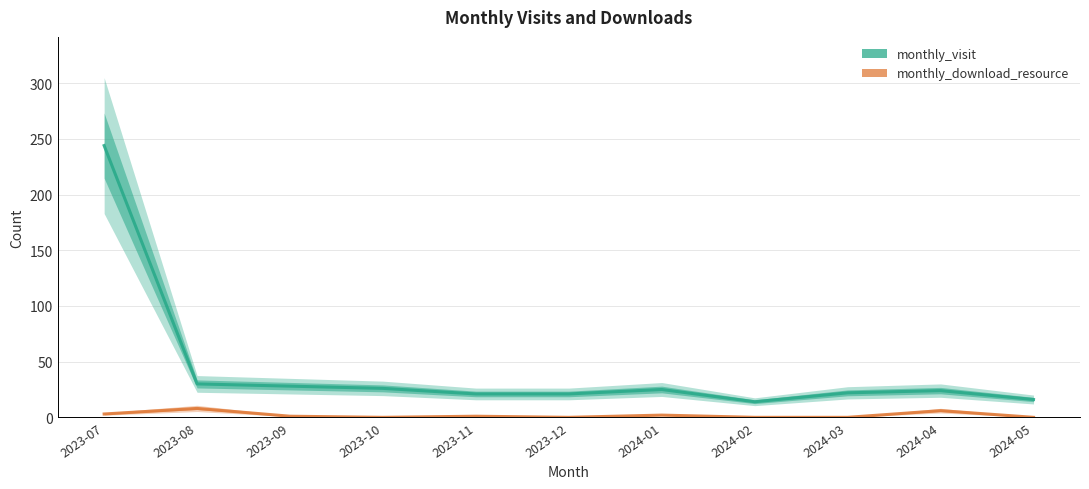

What is the total value across all series at 2024-03?

22